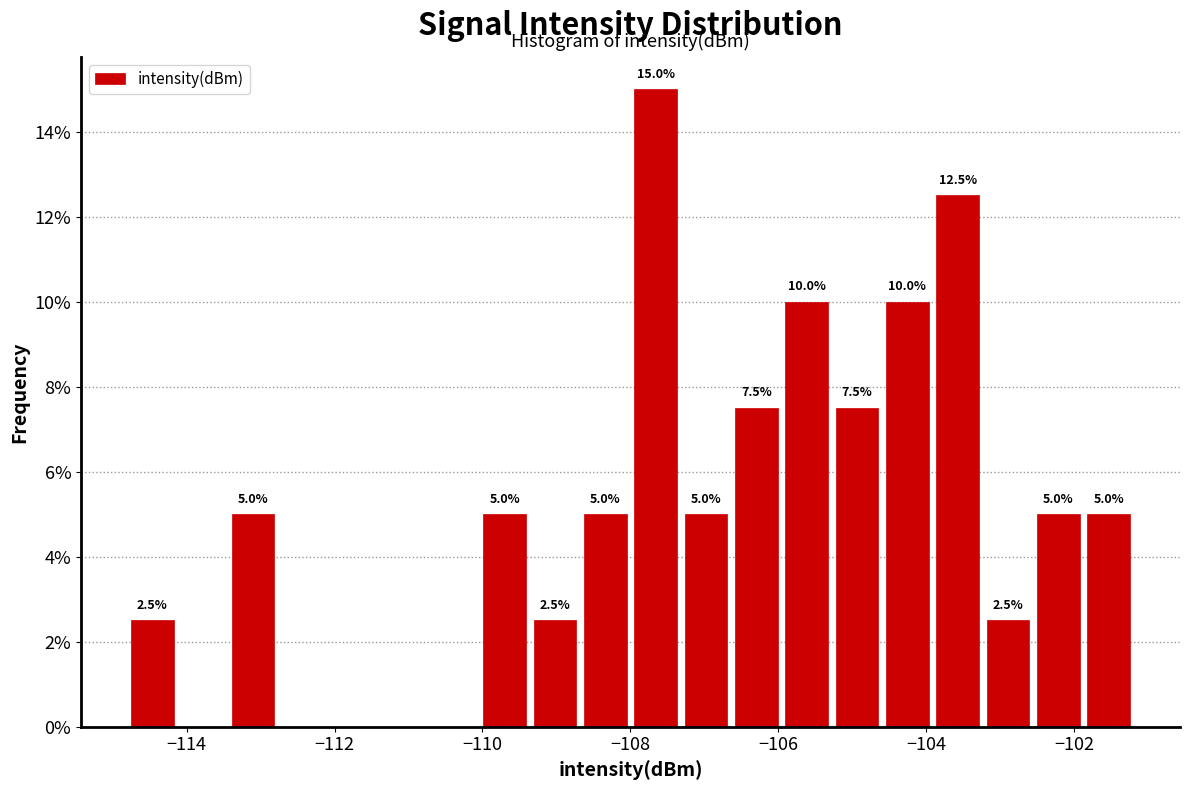

Read against the x-axis, roughly where is the centre of the tallest bar?

-107.6